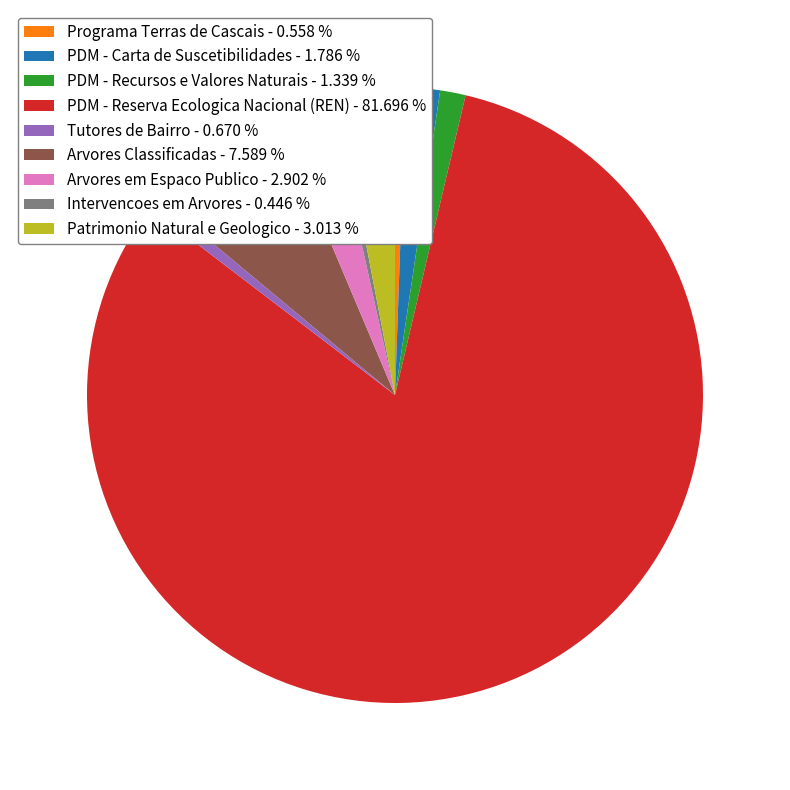

Approximately how many times larger is the value at Programa Terras de Cascais - 0.558 % compared to Tutores de Bairro - 0.670 %?

0.8